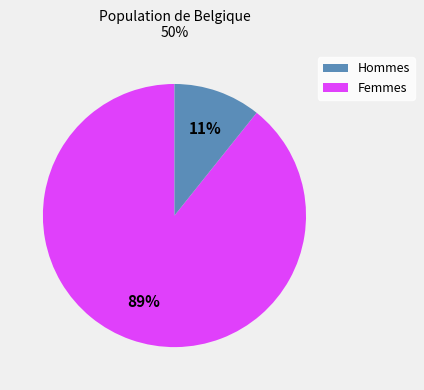

To the nearest percent, what is the average slice percentage?

50%